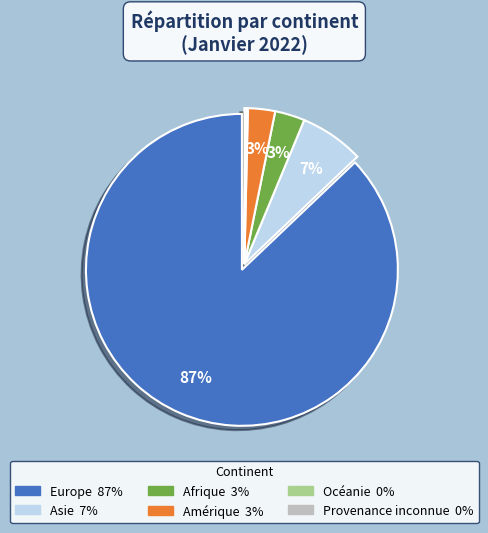

What is the largest slice in the pie chart?

Europe